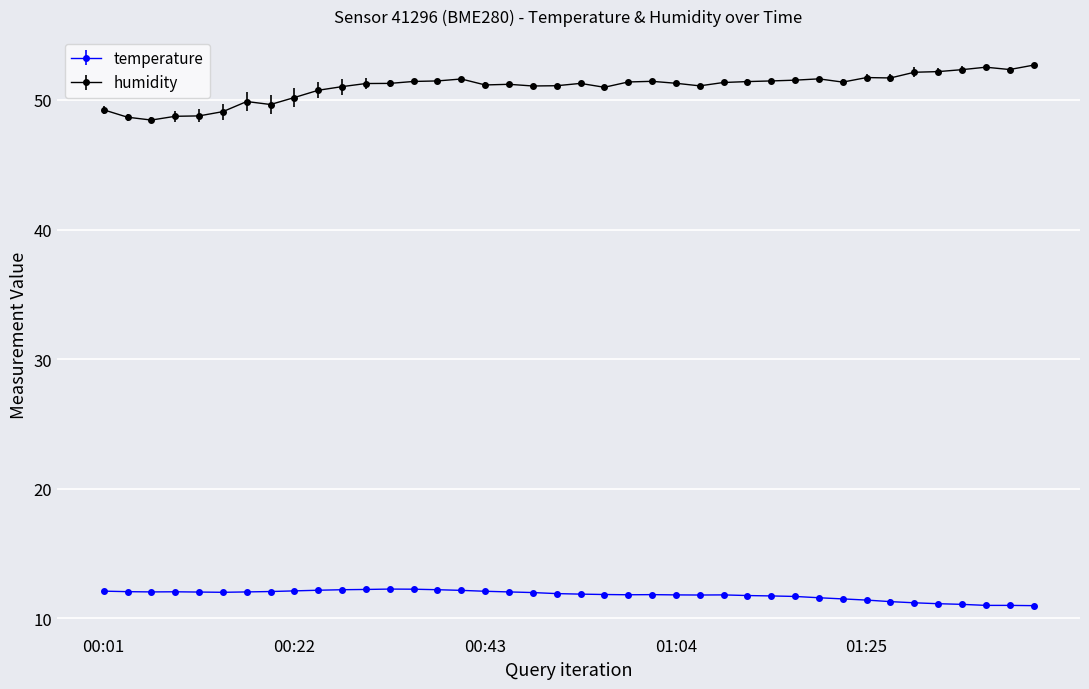

At how many categories does at least one series exceed 20?

40